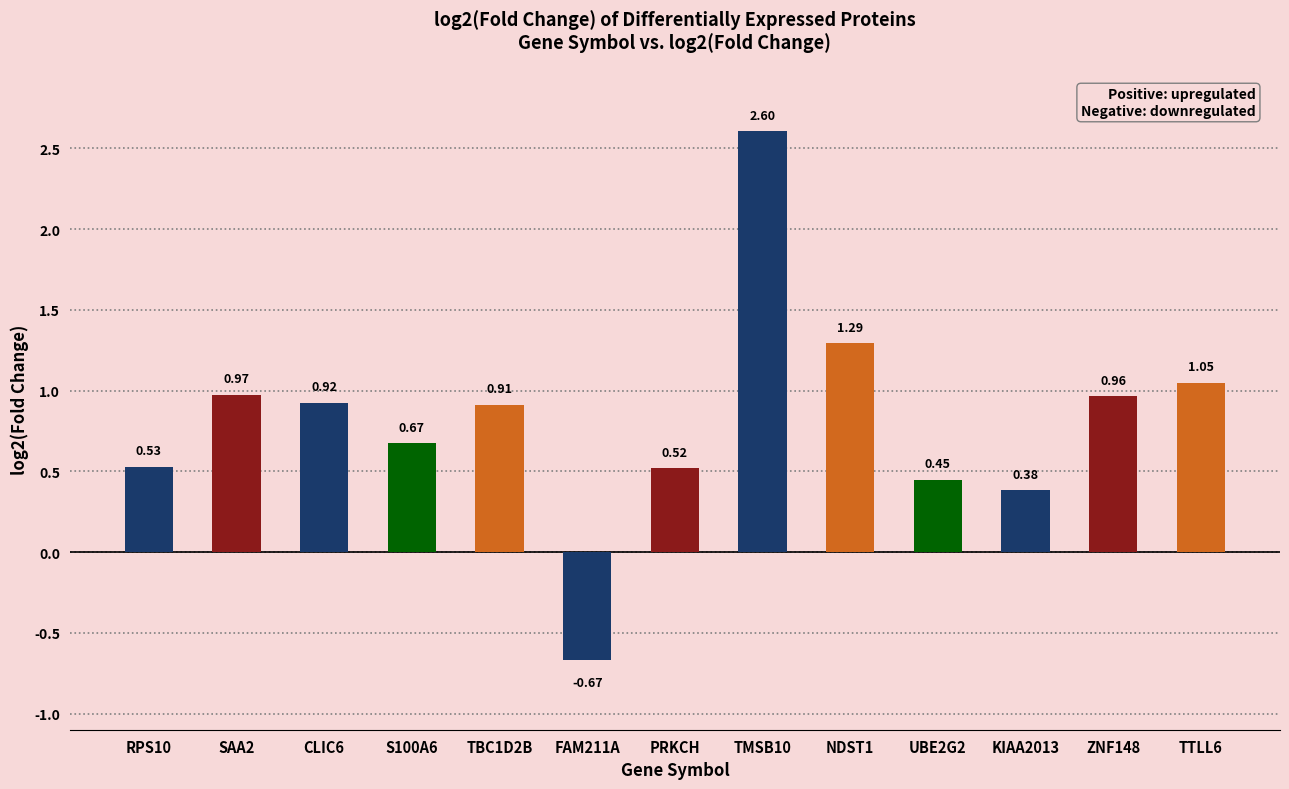

Reading right to left, list all the values displayed in this chart.

TTLL6=1.0	ZNF148=1.0	KIAA2013=0.4	UBE2G2=0.4	NDST1=1.3	TMSB10=2.6	PRKCH=0.5	FAM211A=-0.7	TBC1D2B=0.9	S100A6=0.7	CLIC6=0.9	SAA2=1.0	RPS10=0.5